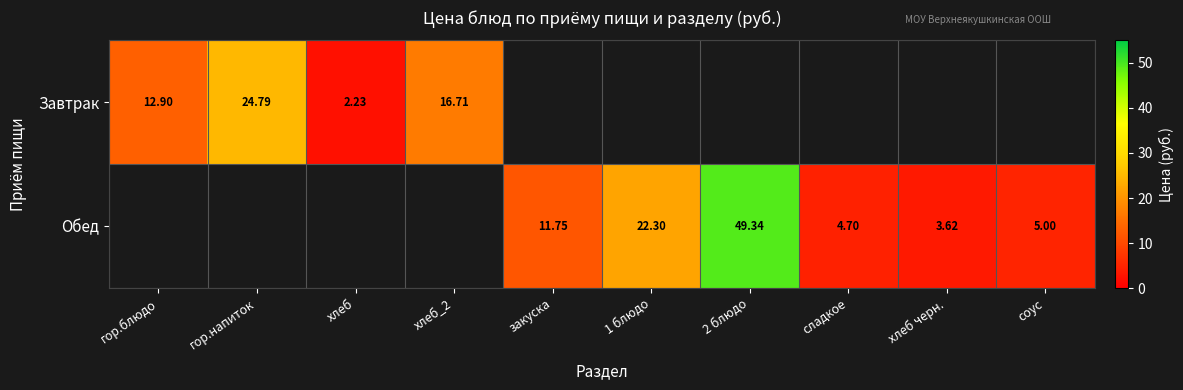

Between хлеб and соус, which is larger?

соус